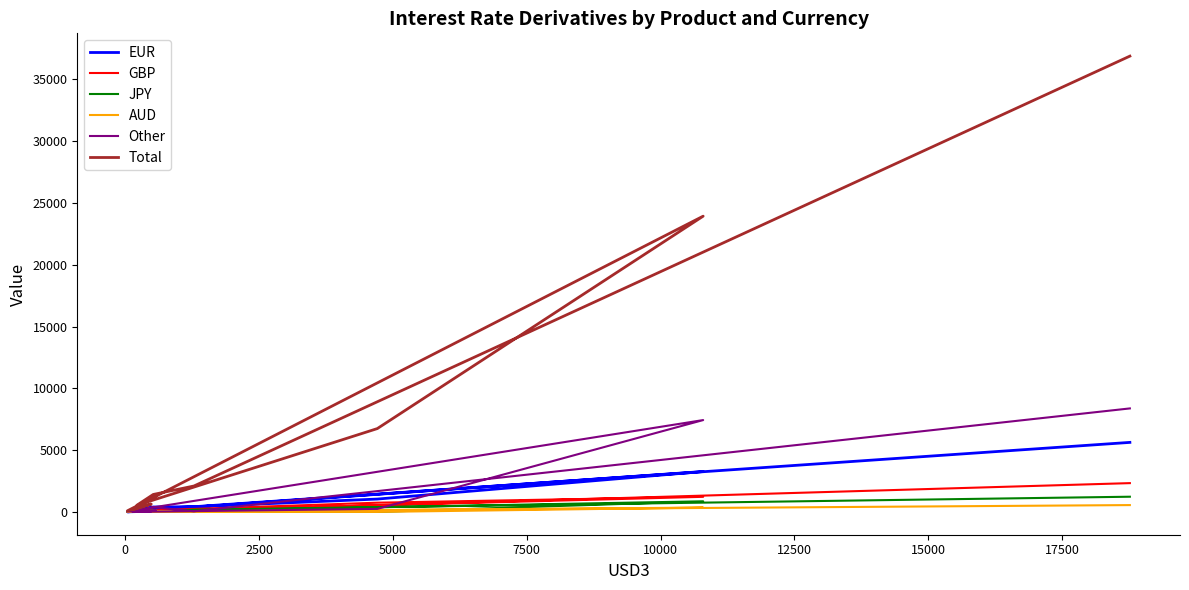

Between which two adjacent categories do Other and EUR first intersect?

2500 and 5000